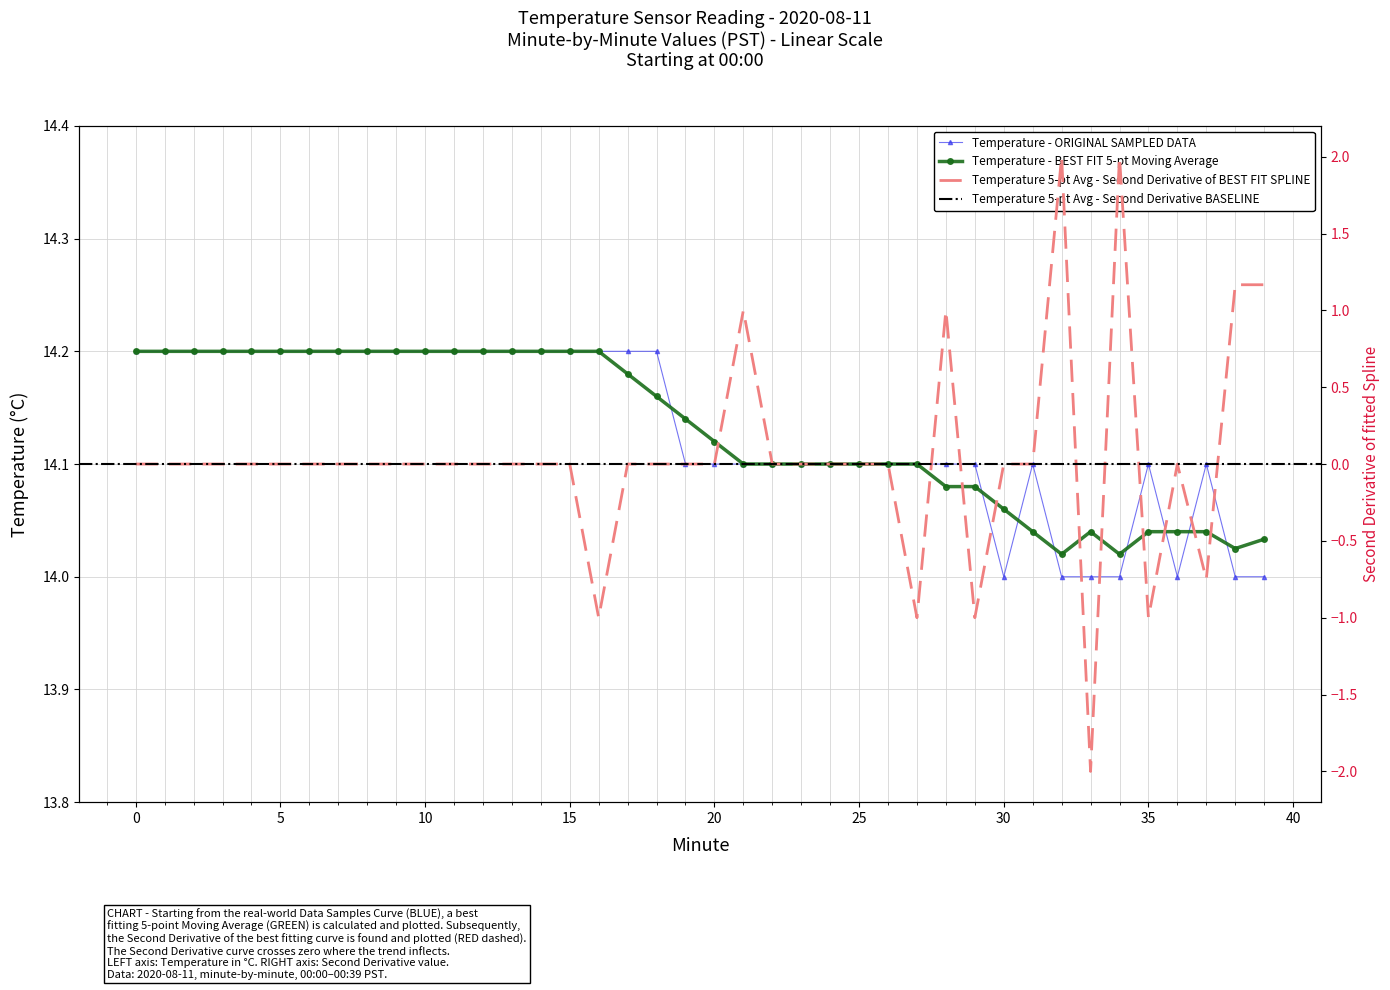

Where is the first local maximum?

31